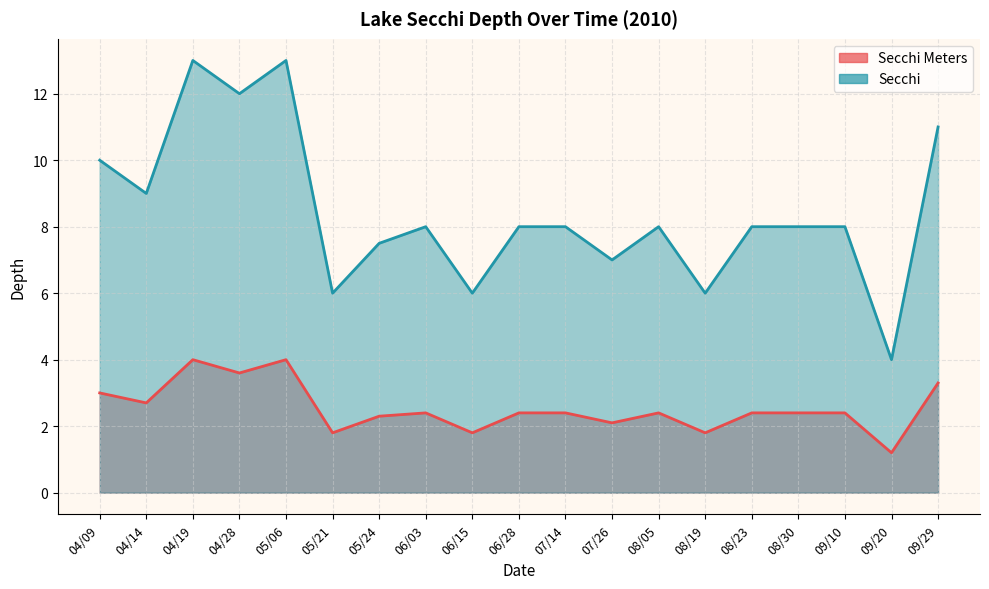

What is the highest value of the Secchi Meters series?

4.0